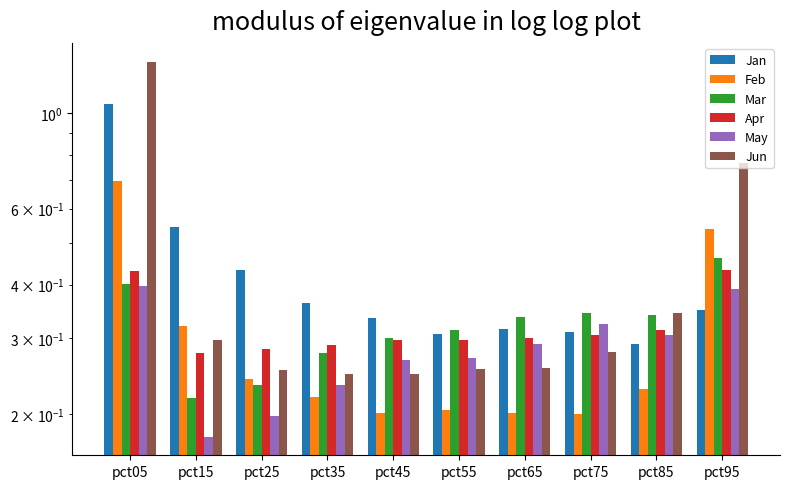

List the labels in order of Mar value, smallest first.

pct15, pct25, pct35, pct45, pct55, pct65, pct85, pct75, pct05, pct95